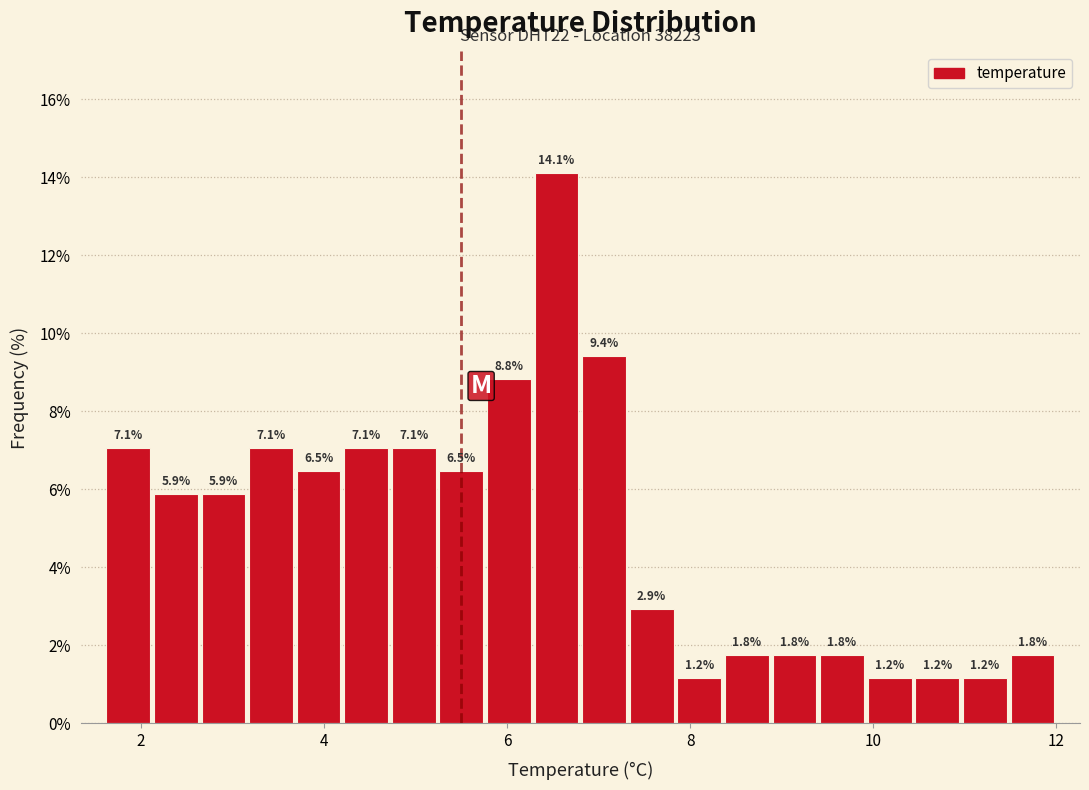

Around what value on the x-axis is the tallest bar? Give the approximate position of its centre, as read against the axis.

6.6